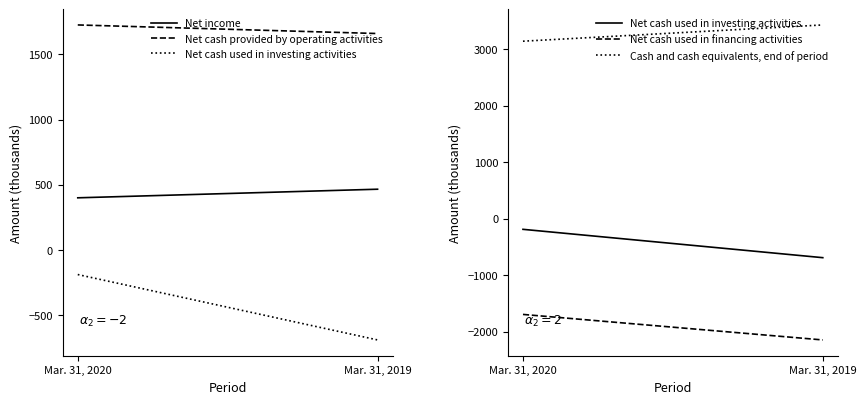

What is the sum of the Net income values at Mar. 31, 2019 and Mar. 31, 2020?

864